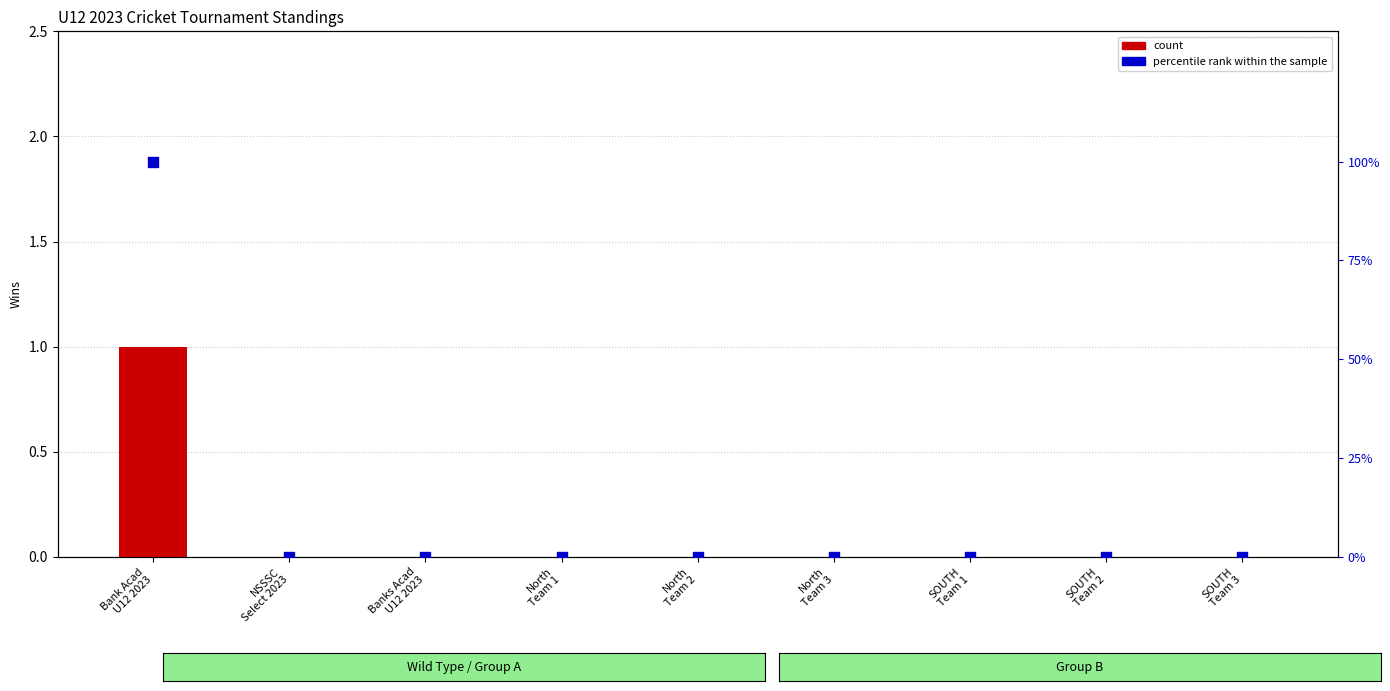

Is the value of count at North
Team 1 greater than the value of percentile rank within the sample at North
Team 3?

No